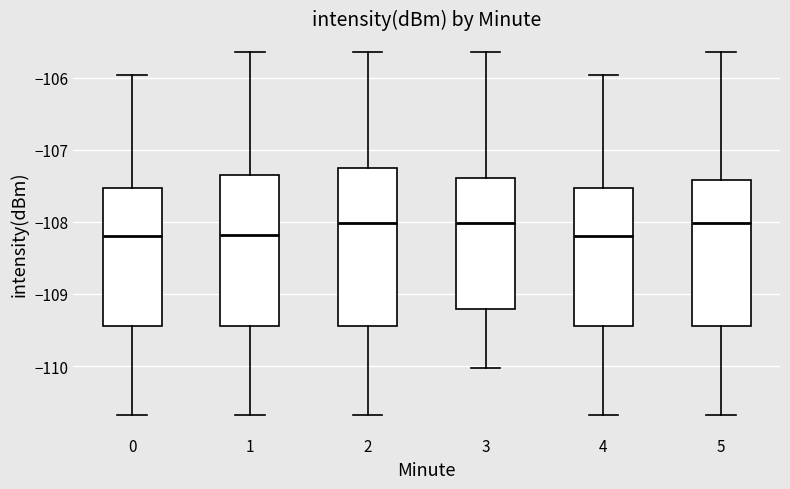

Where does the median line of the box at x = 4 sit on the y-axis? The values are not printed on the chart, so give them approximately, as read against the axis.

-108.2